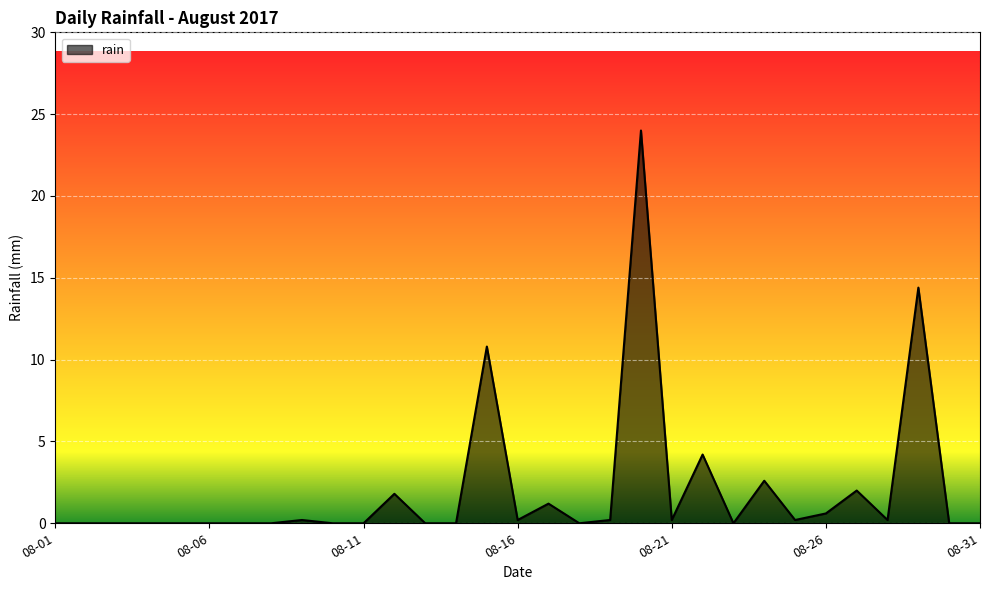

What is the difference between the maximum and minimum values?

24.0